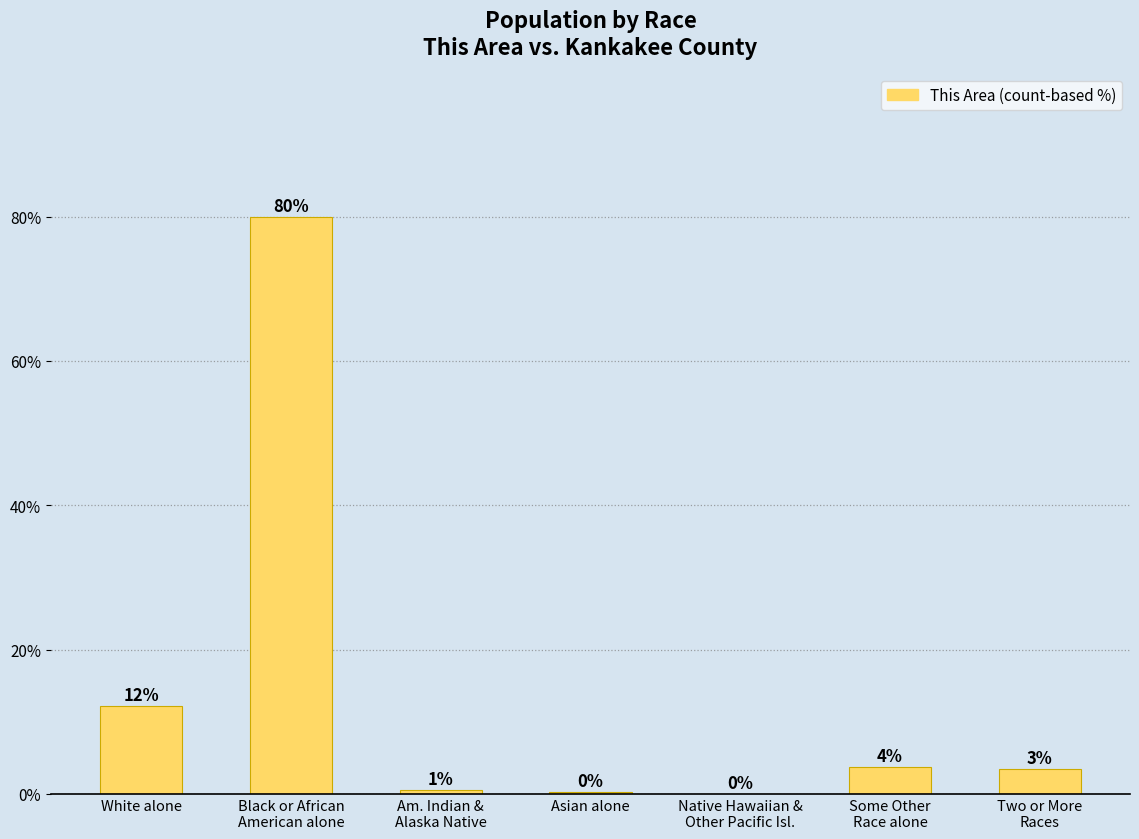

The chart shows a value of 0.3 at Am. Indian &
Alaska Native. True or false?

False